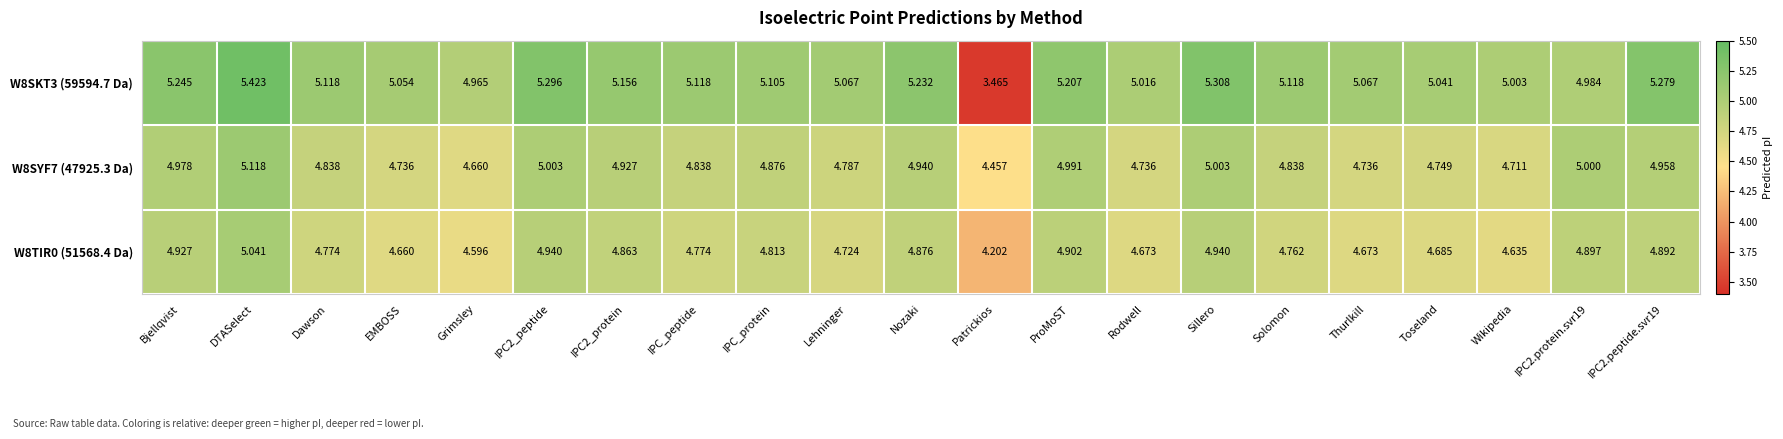

Which label corresponds to the smallest value in the chart?

Patrickios